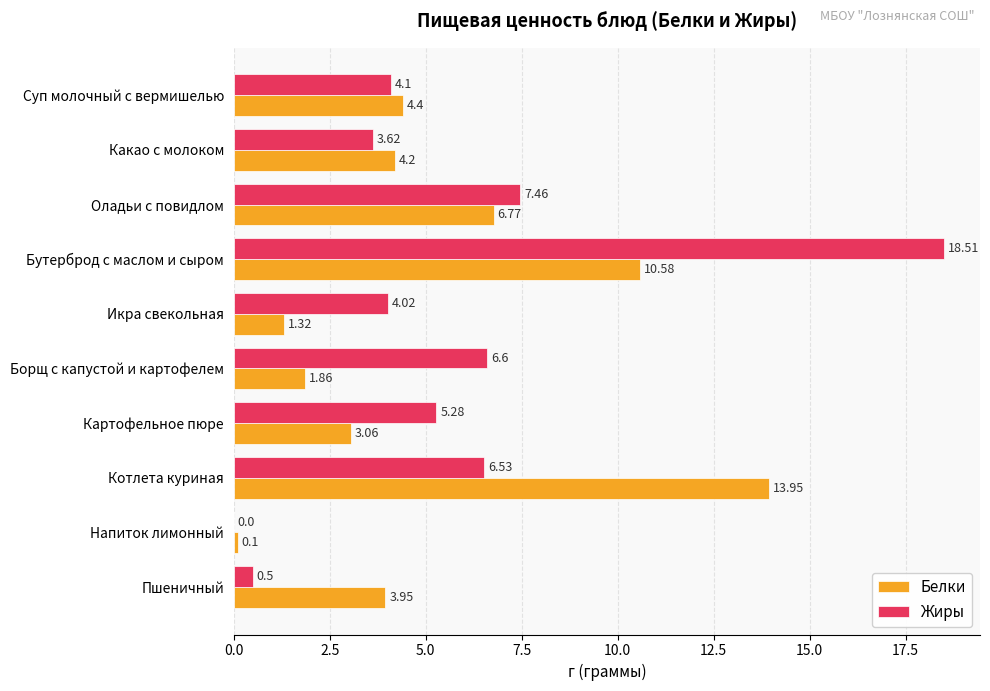

At which category is the sum across all series the highest?

Бутерброд с маслом и сыром